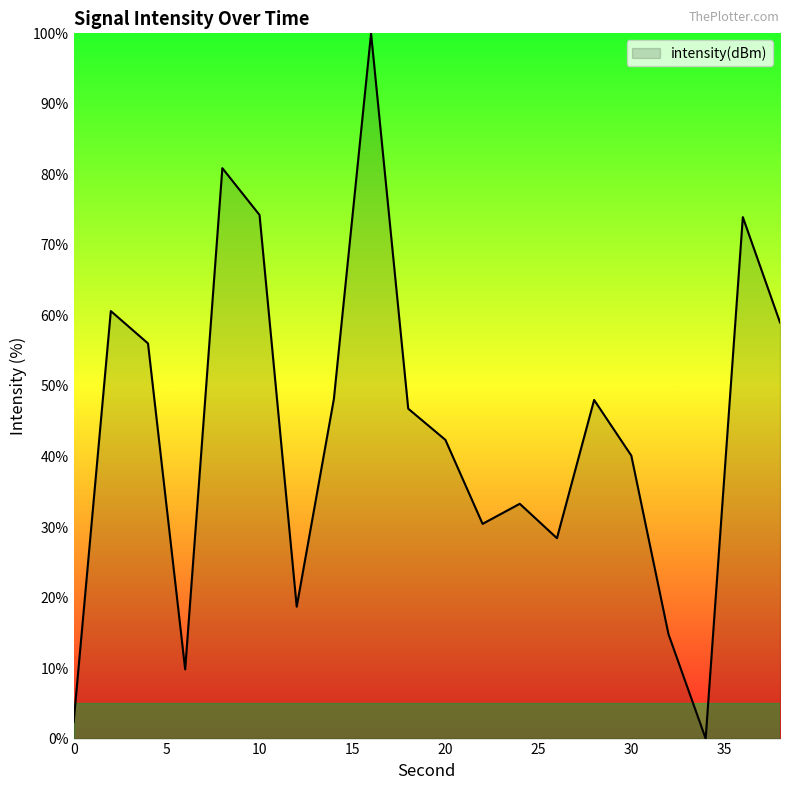

What is the difference between the second highest and second lowest values?

78.6